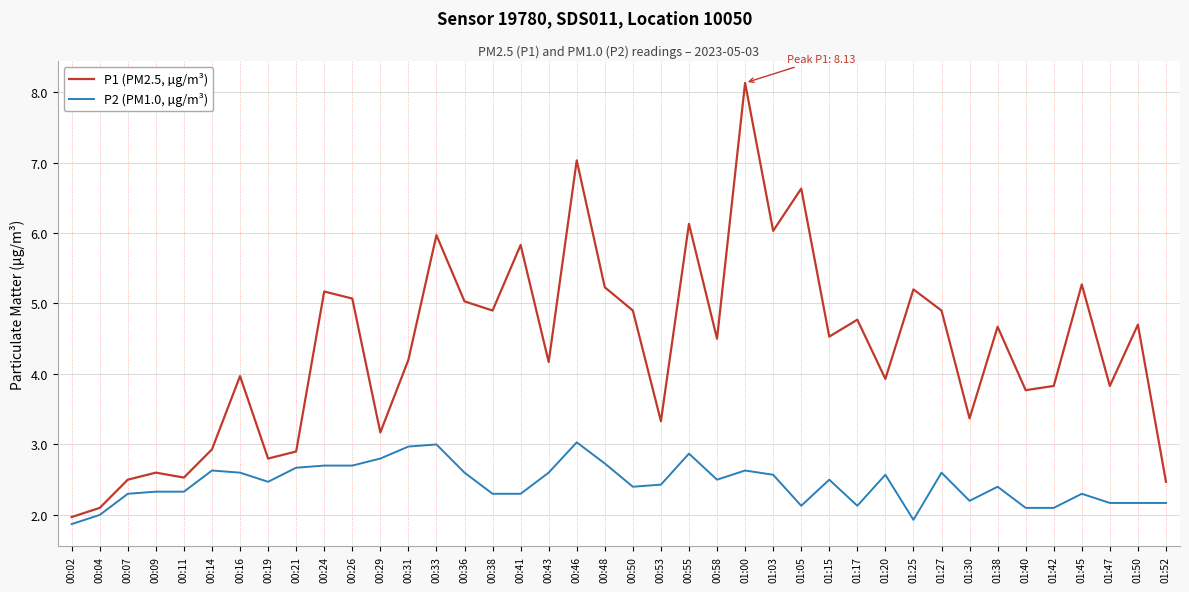

What is the maximum value for P2 (PM1.0, µg/m³)?

3.0